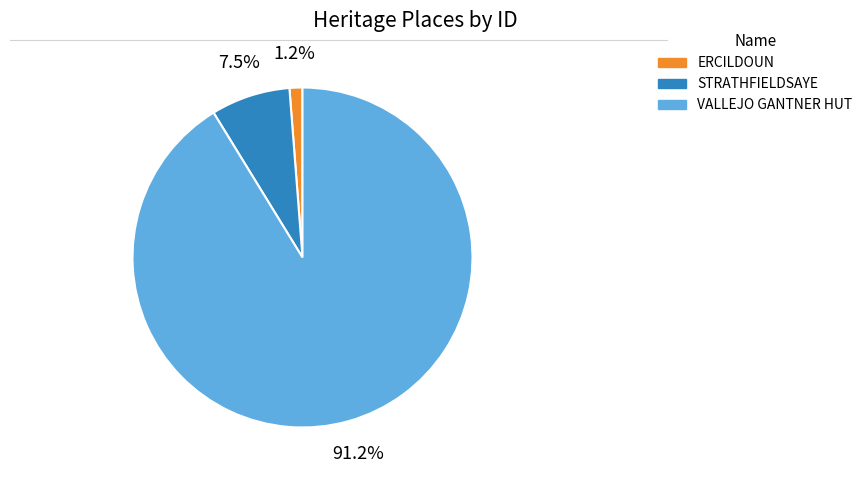

Is there a majority slice in this chart?

Yes